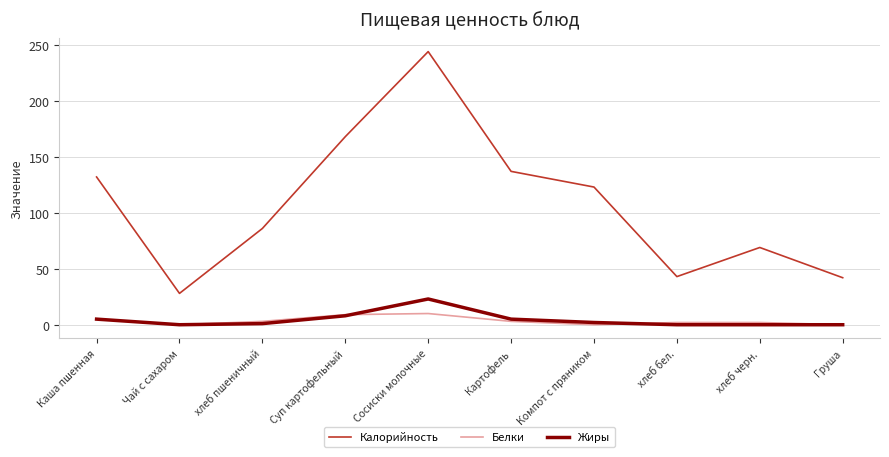

Which series changed the most between Сосиски молочные and Картофель?

Калорийность